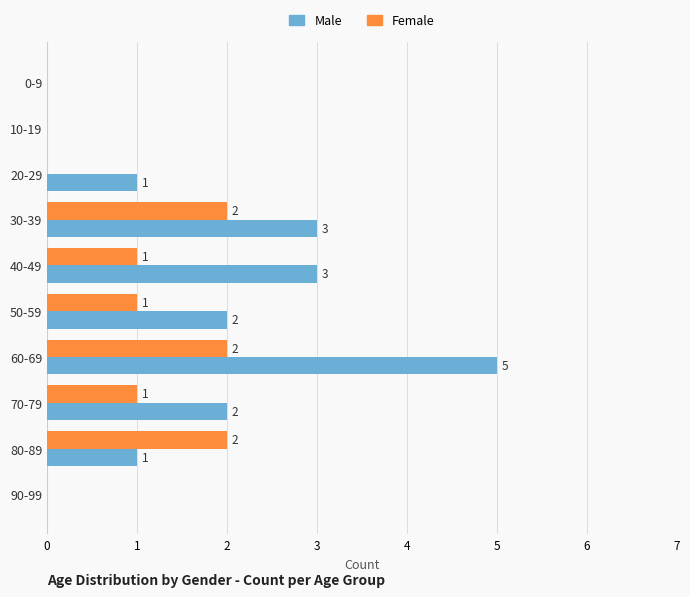

What is the sum of the Male values at 10-19 and 30-39?

3